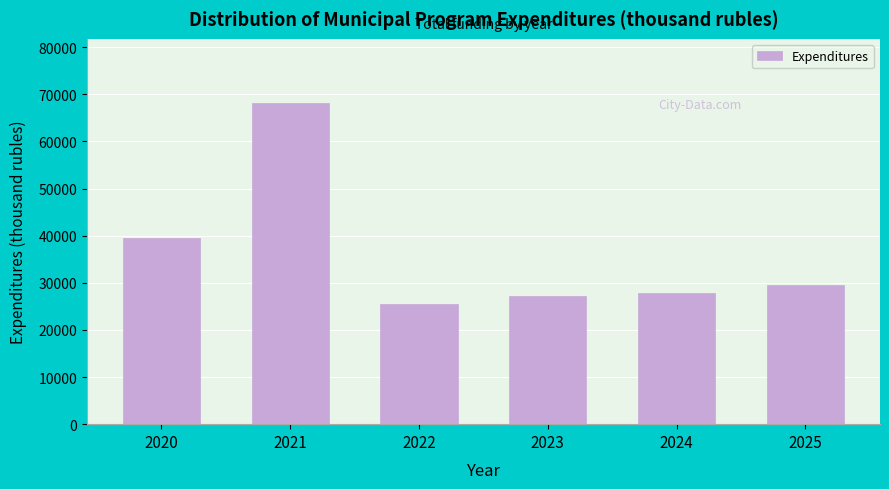

Reading left to right, extract all data points from this chart.

39482.9	68138.0	25528.7	27293.9	27825.4	29631.6